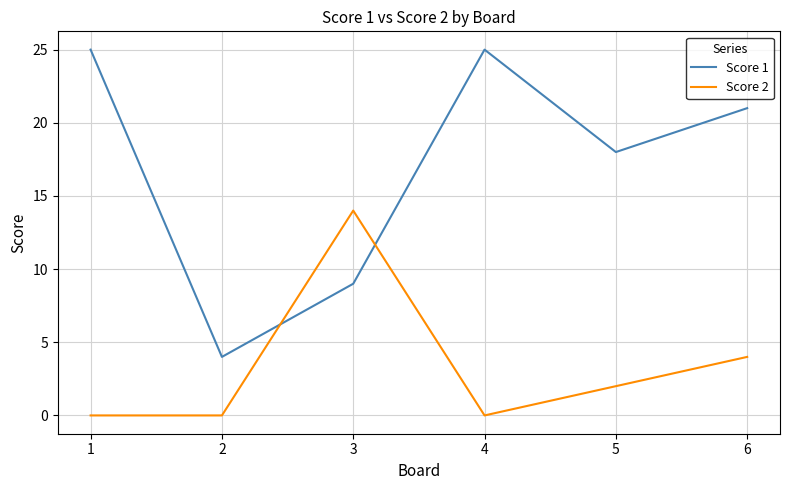

How many values in the Score 1 series are below 21?

3